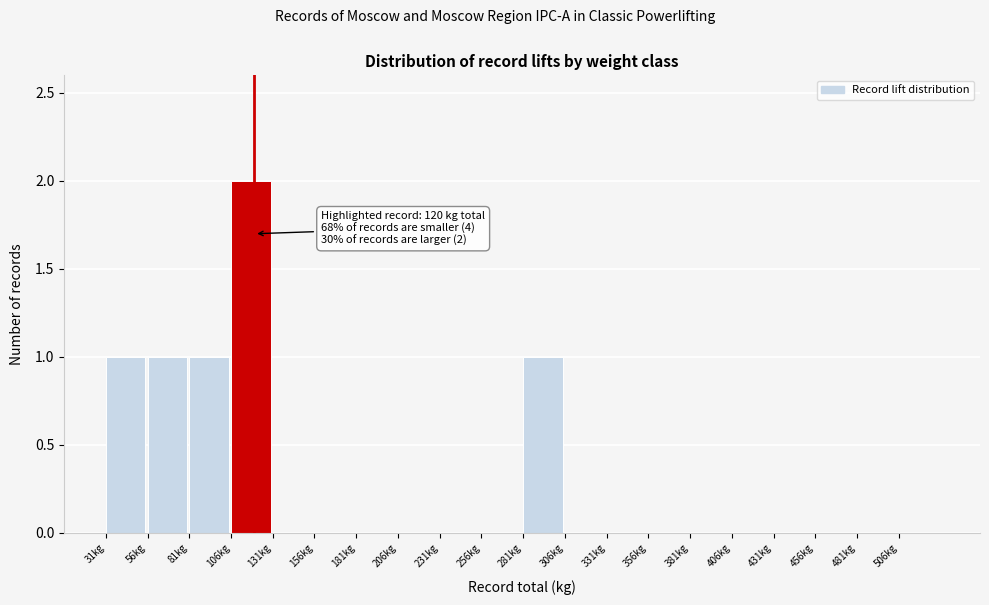

Over which range of the x-axis is the bar tallest?

106 to 131